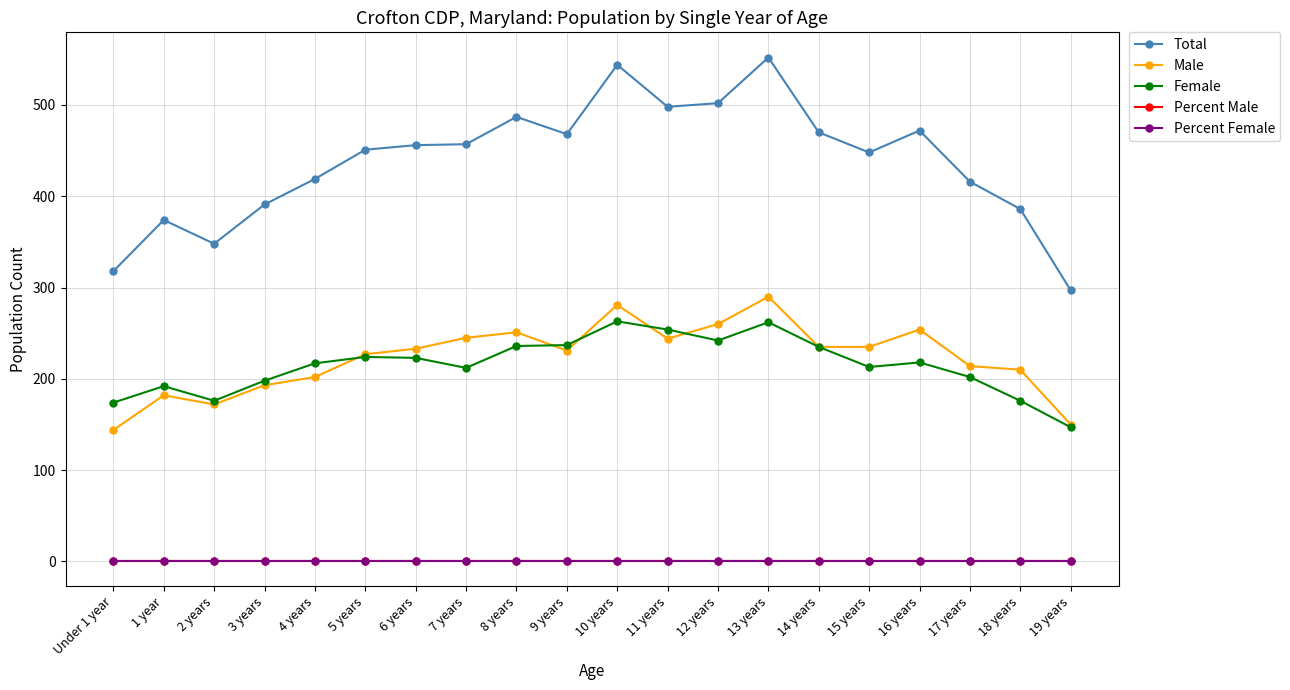

Is the value of Total at 3 years greater than the value of Male at 9 years?

Yes